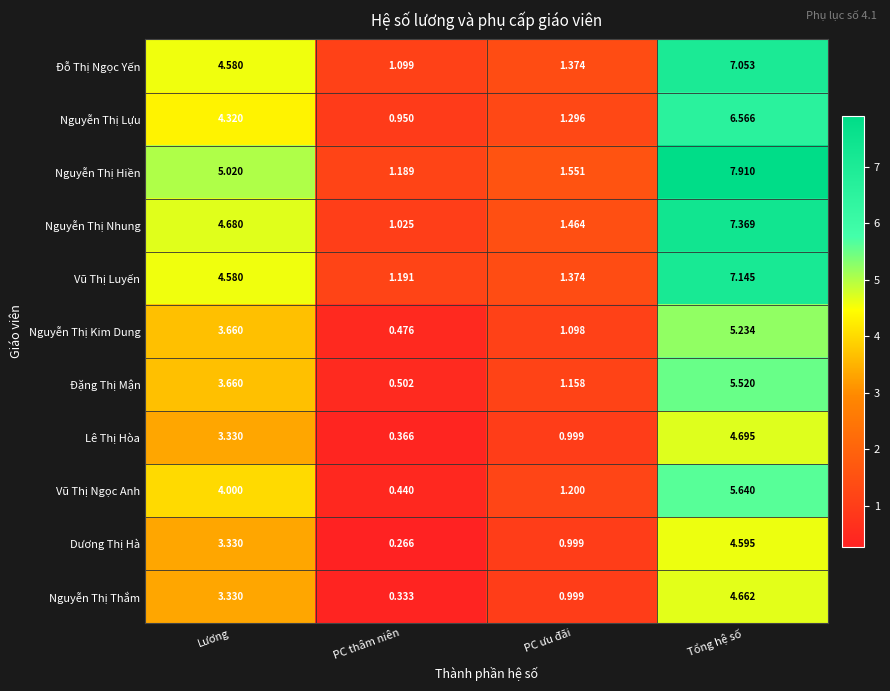

Which series changed the most between PC thâm niên and PC ưu đãi?

Vũ Thị Ngọc Anh